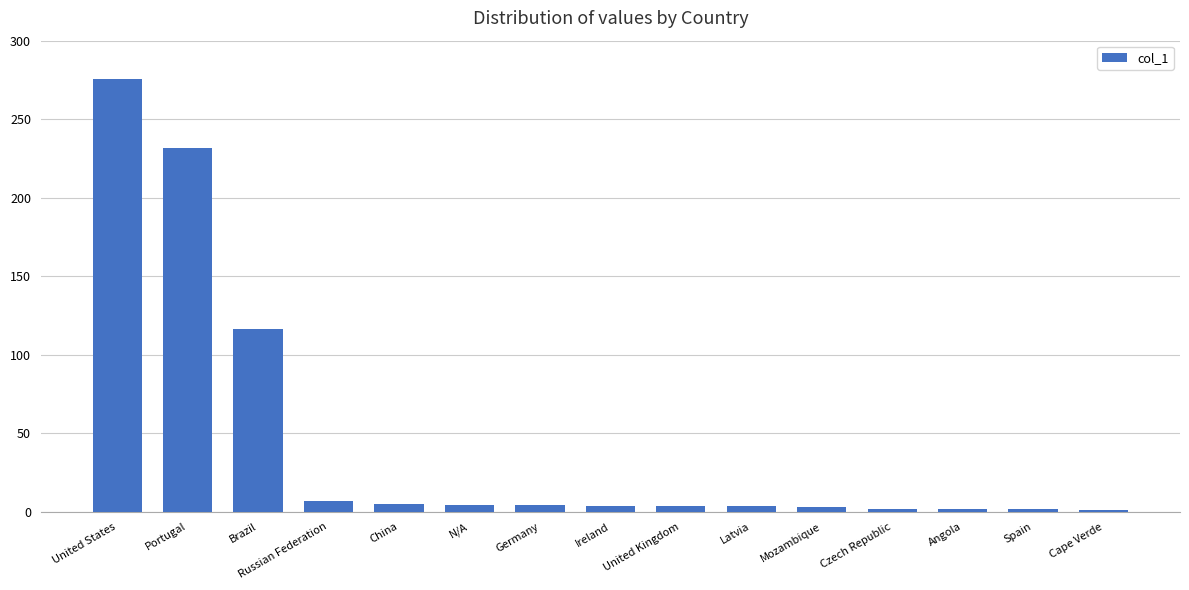

What is the change in value from Portugal to Russian Federation?

-224.5